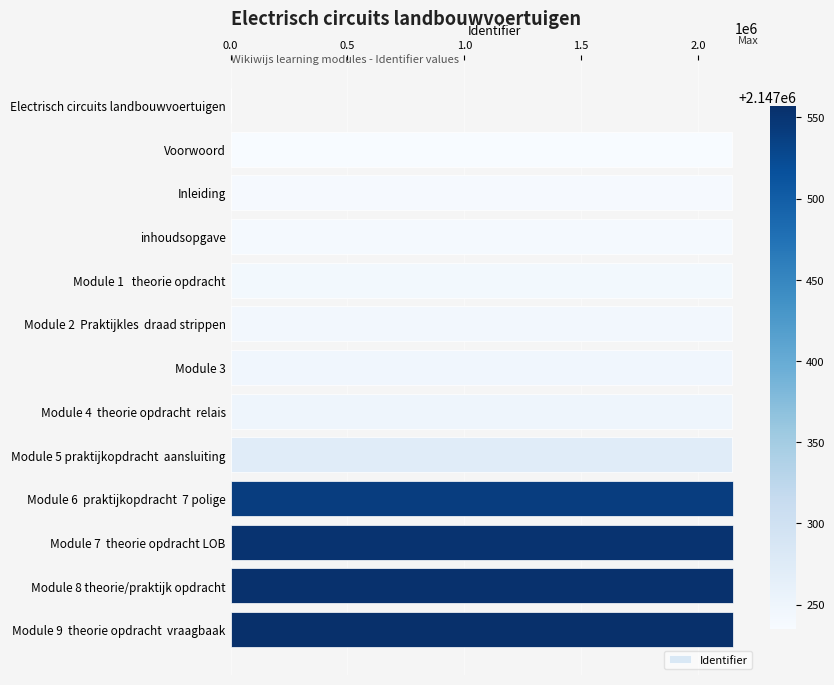

What value does the data have at Inleiding?

2147239